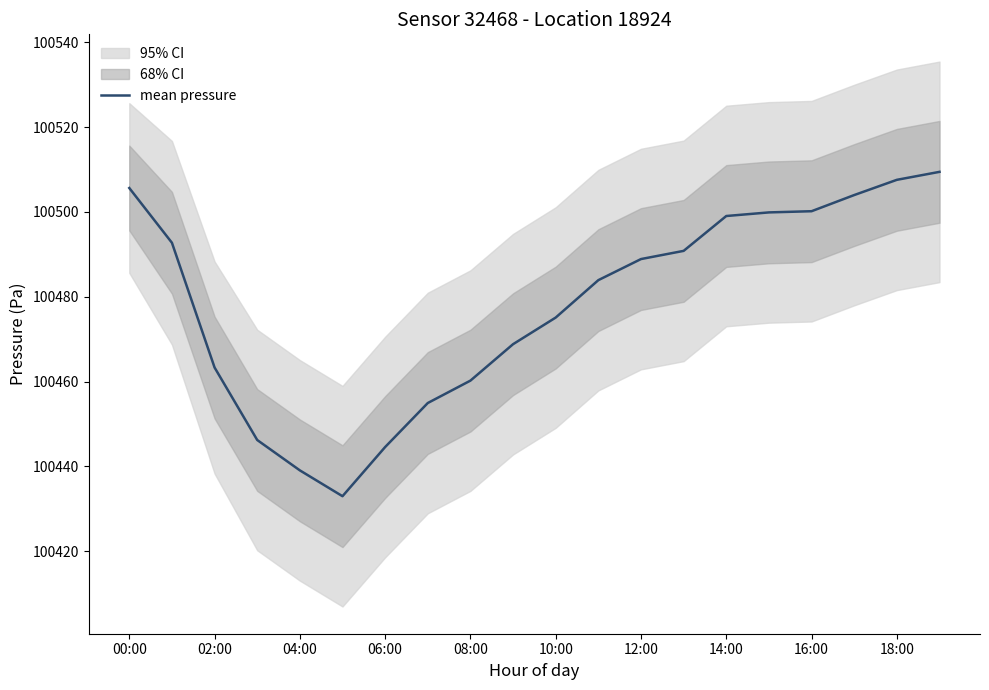

What is the lowest value of the mean pressure series?

100433.0